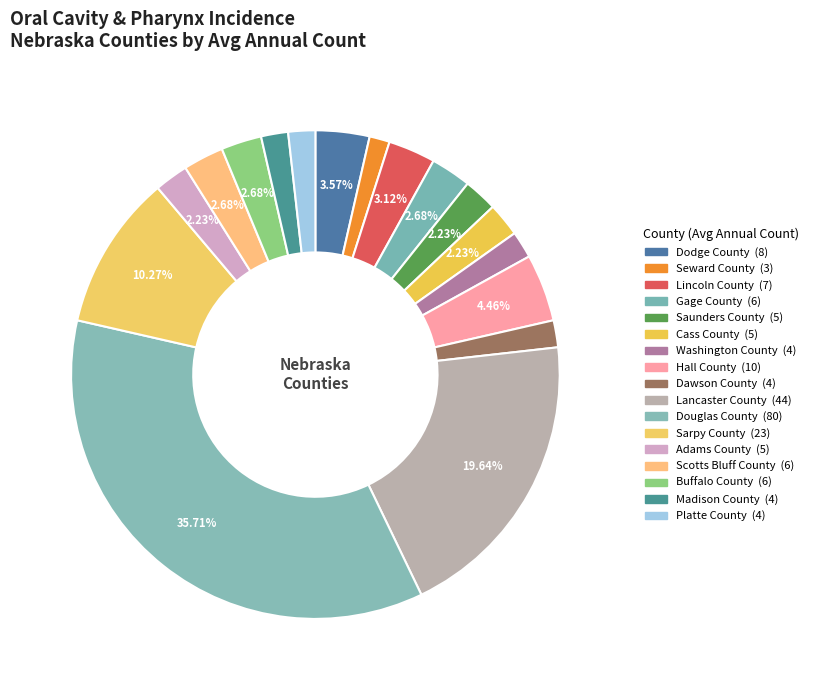

Is there any slice that represents more than half of the pie?

No